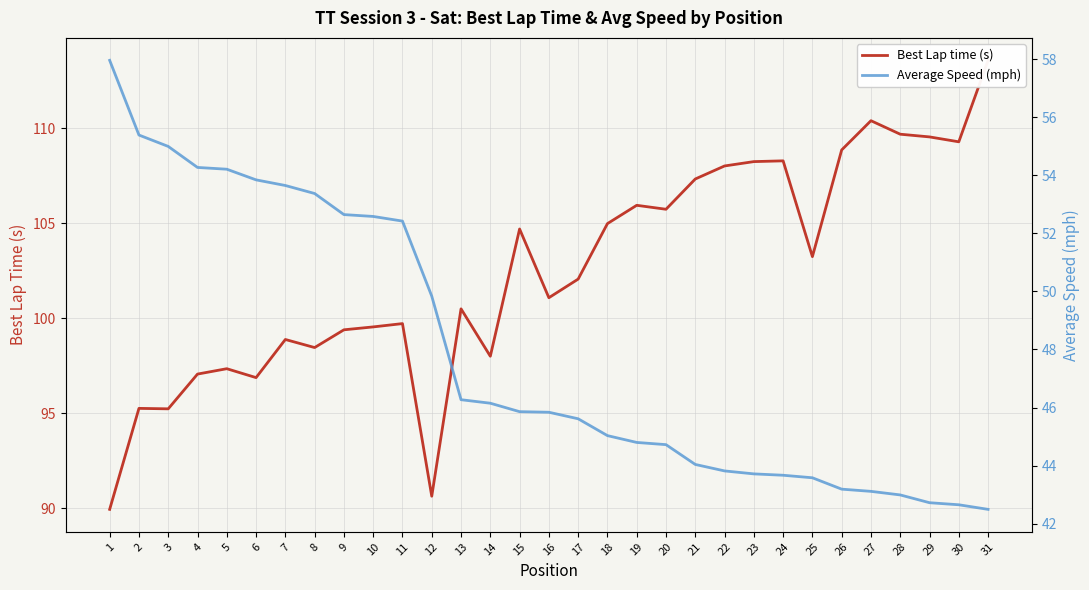

Which series has the widest spread of values?

Best Lap time (s)